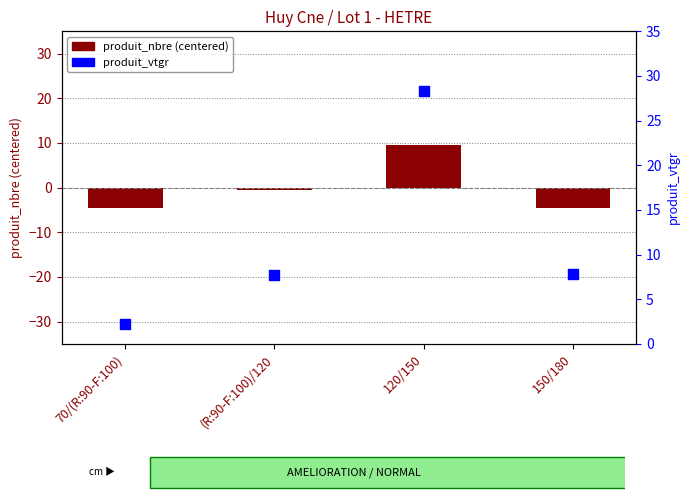

What are all the series names shown in the legend?

produit_nbre (centered), produit_vtgr